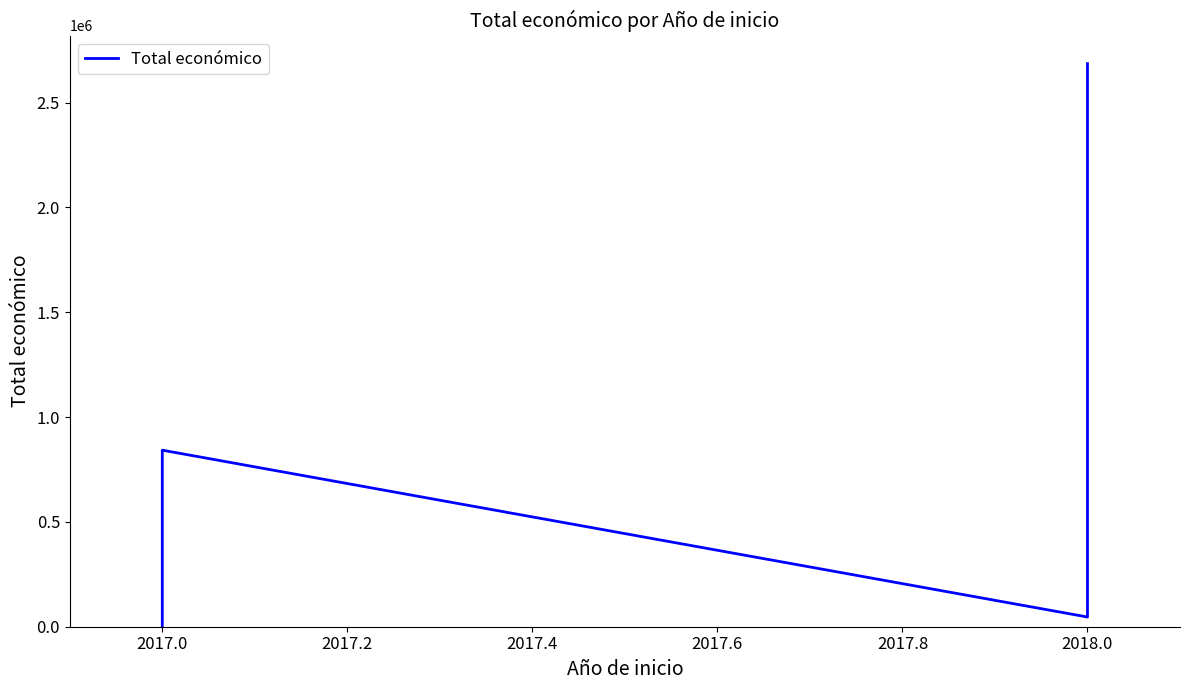

How many series are shown in this chart?

1